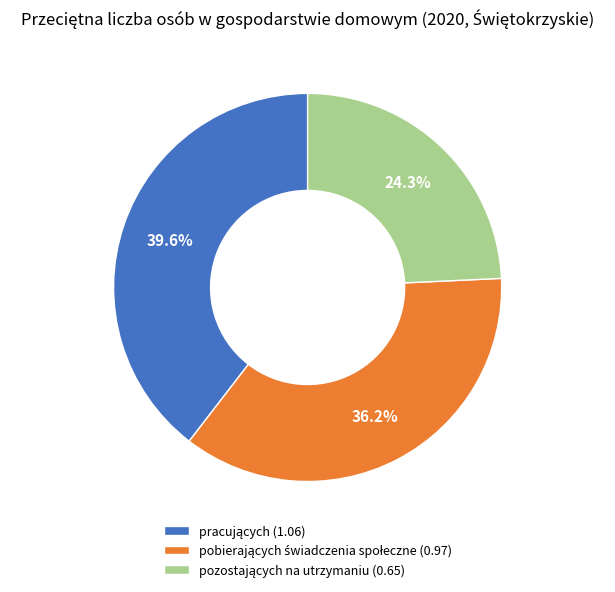

Count the number of slices in the pie.

3